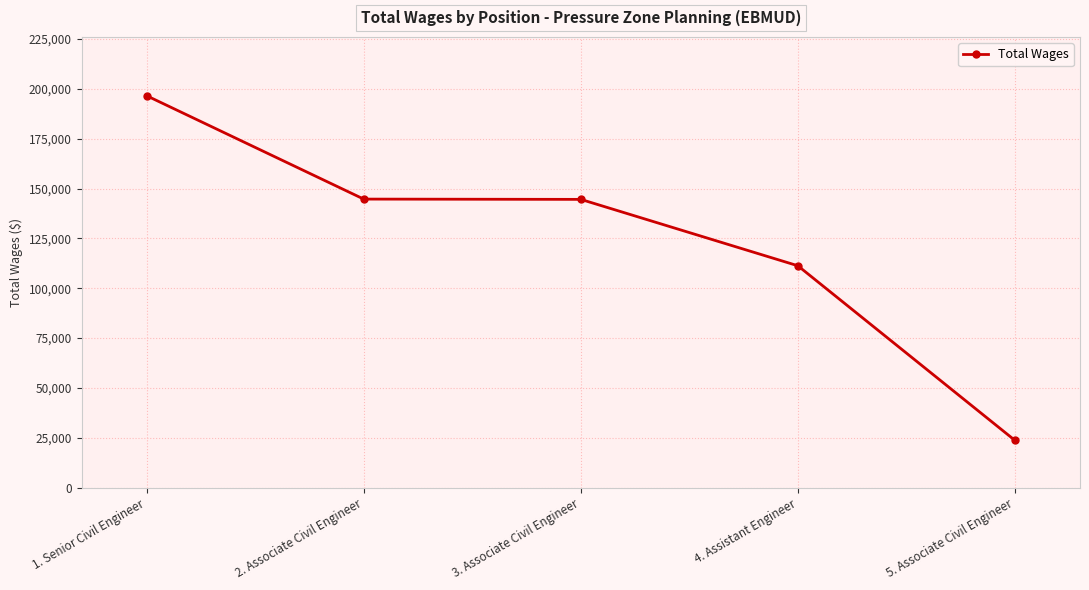

Approximately how many times larger is the value at 3. Associate Civil Engineer compared to 2. Associate Civil Engineer?

1.0